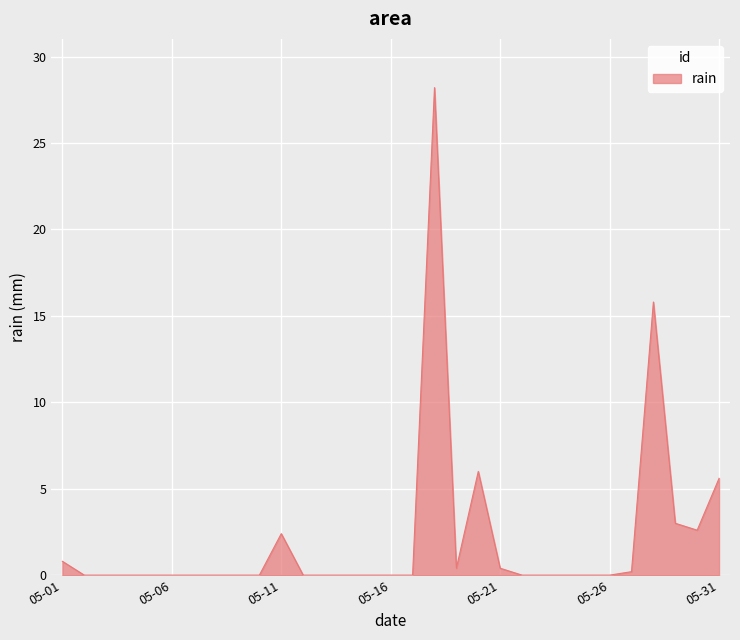

What is the difference between the maximum and minimum values?

28.2